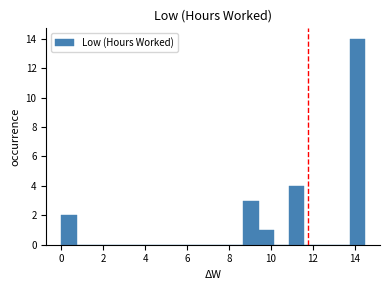

Around what value on the x-axis is the tallest bar? Give the approximate position of its centre, as read against the axis.

14.2